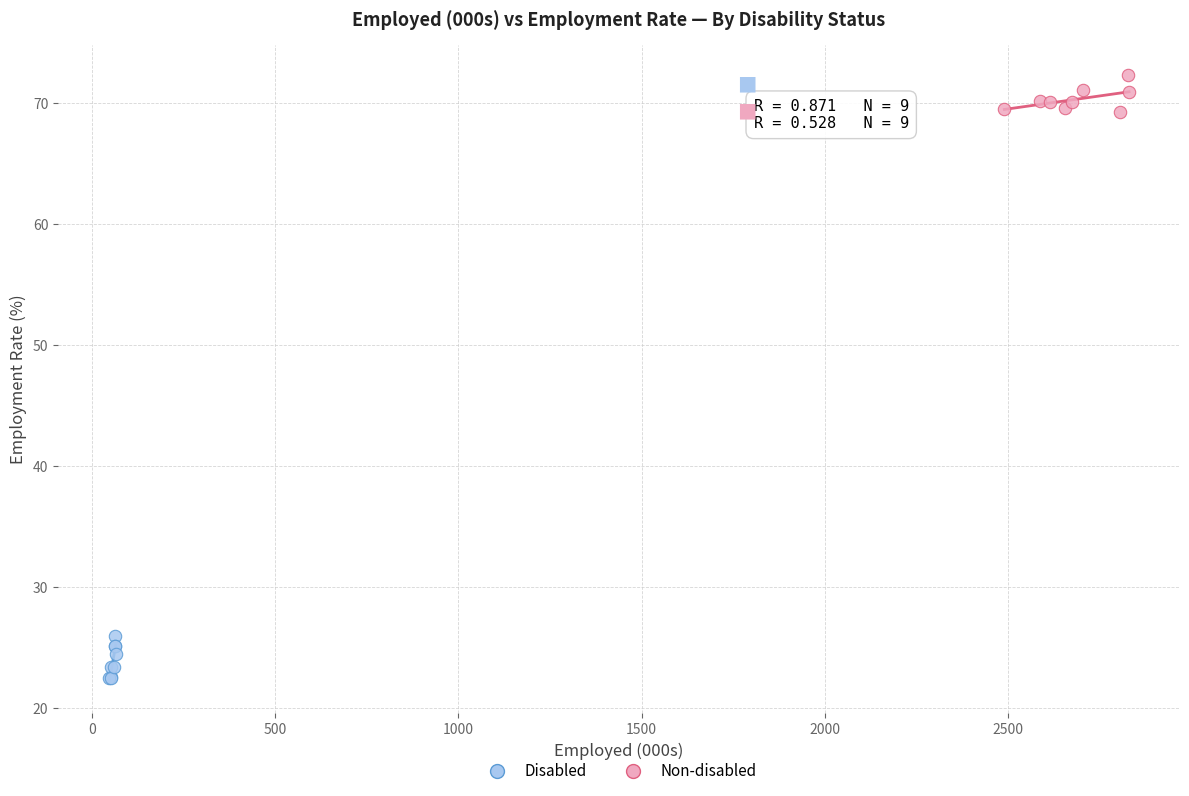

Which series reaches the minimum Y coordinate?

Disabled